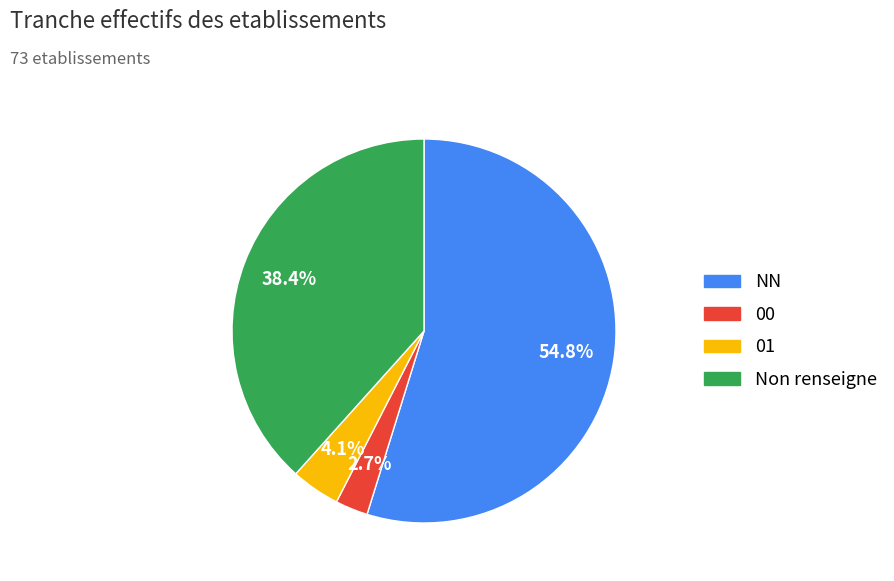

Which slice represents more than half of the pie?

NN